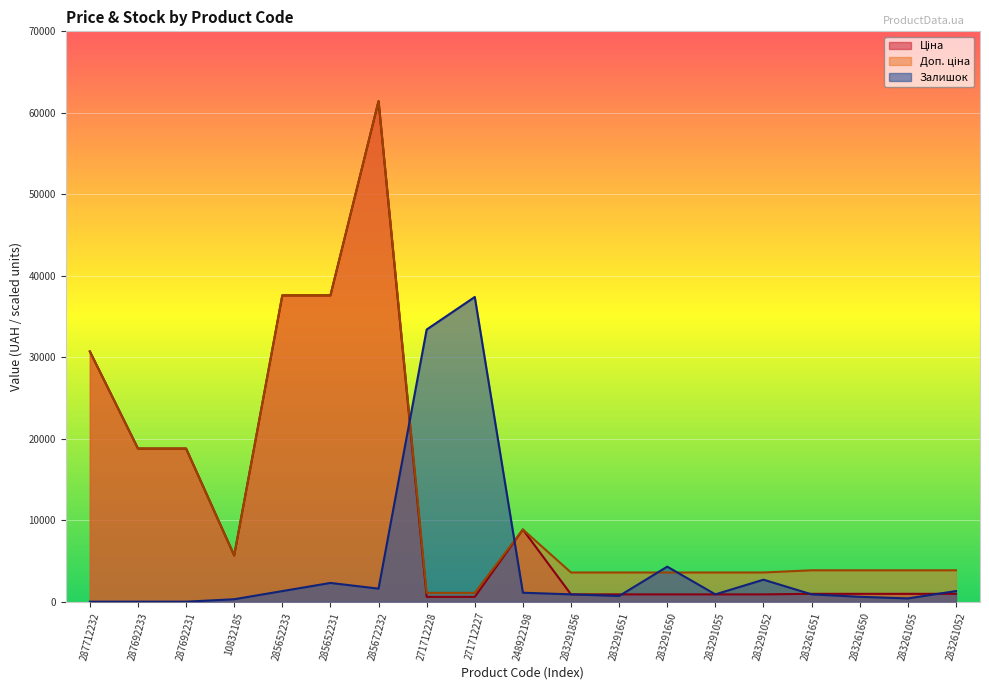

In Залишок, how many points are higher than both neighbors (excluding endpoints)?

4